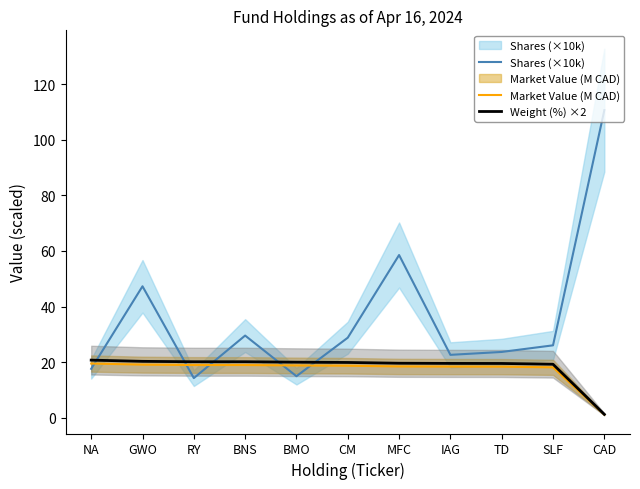

What is the sum of the Shares (×10k) values at MFC and RY?

72.8